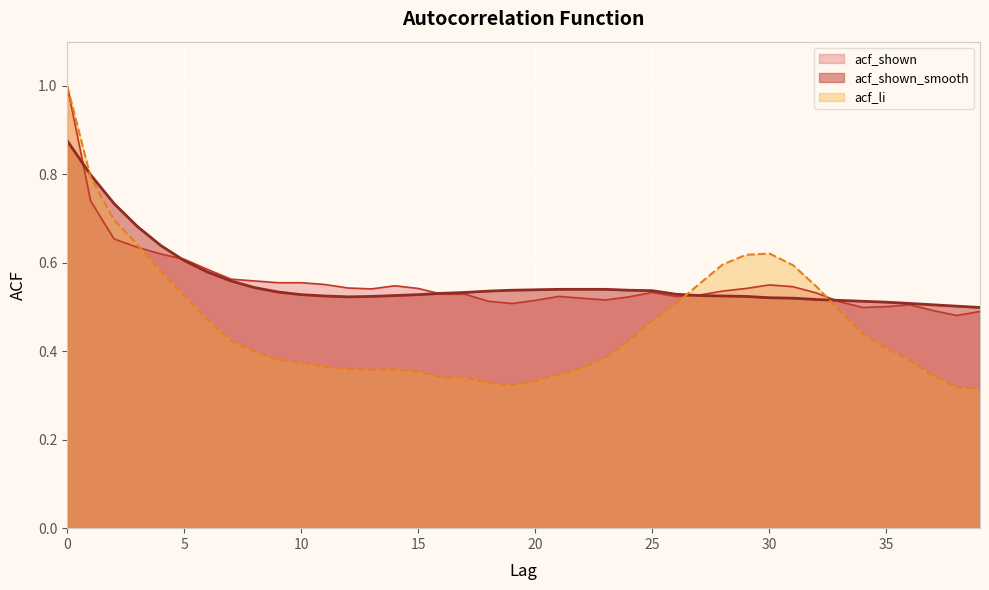

How many lines are shown in the chart?

3